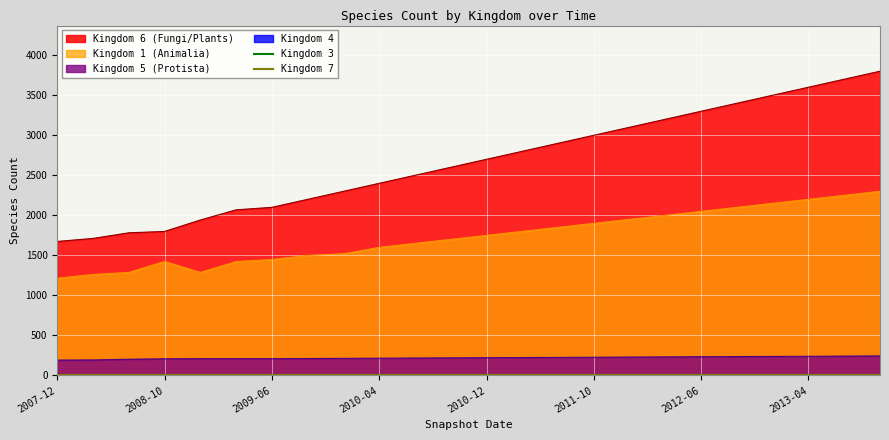

True or false: Kingdom 1 (Animalia) and Kingdom 5 (Protista) intersect in this chart.

False